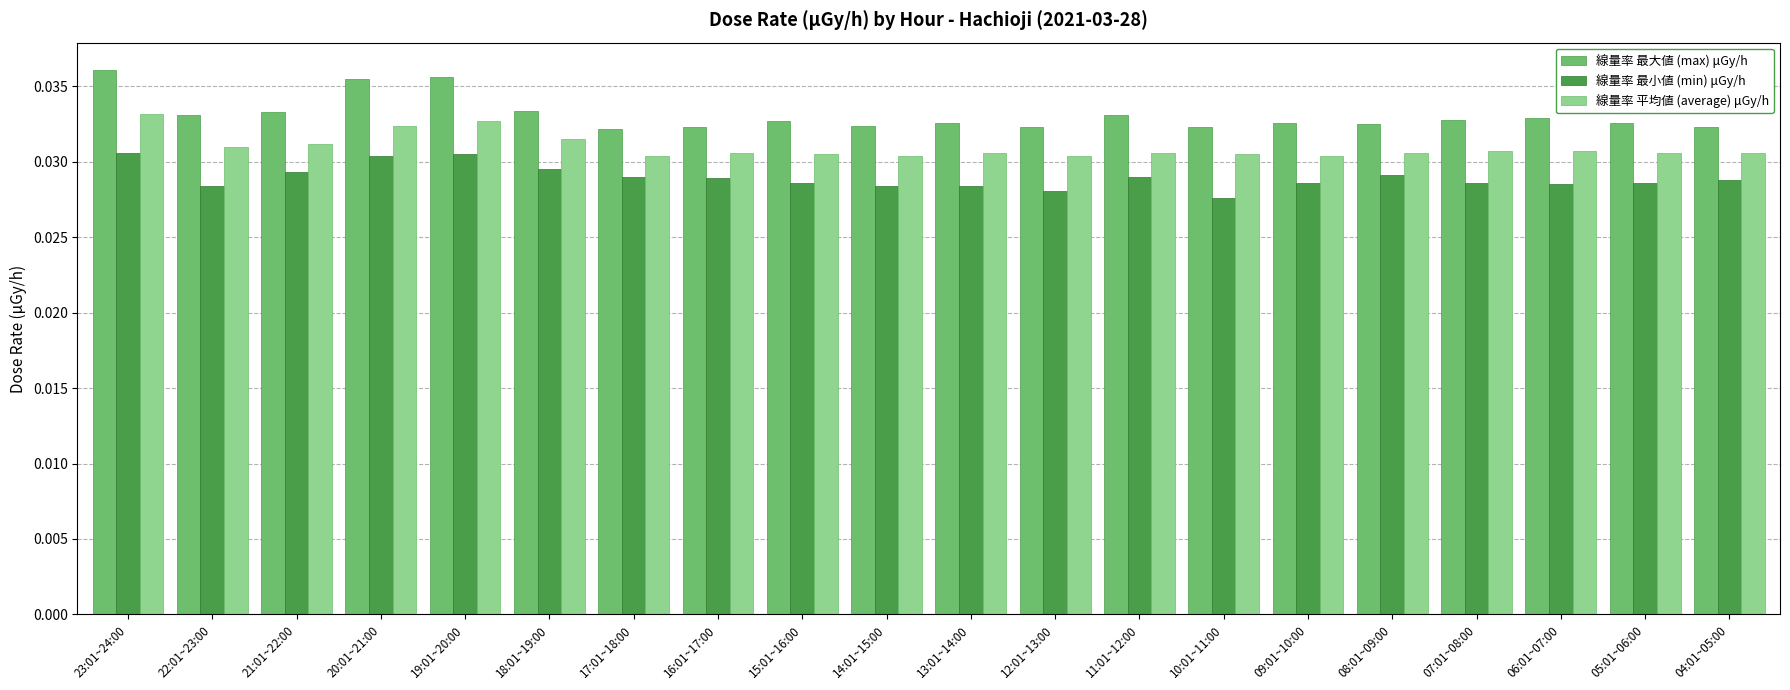

Count the 線量率 最小値 (min) μGy/h values in the range 0 to 1.

20